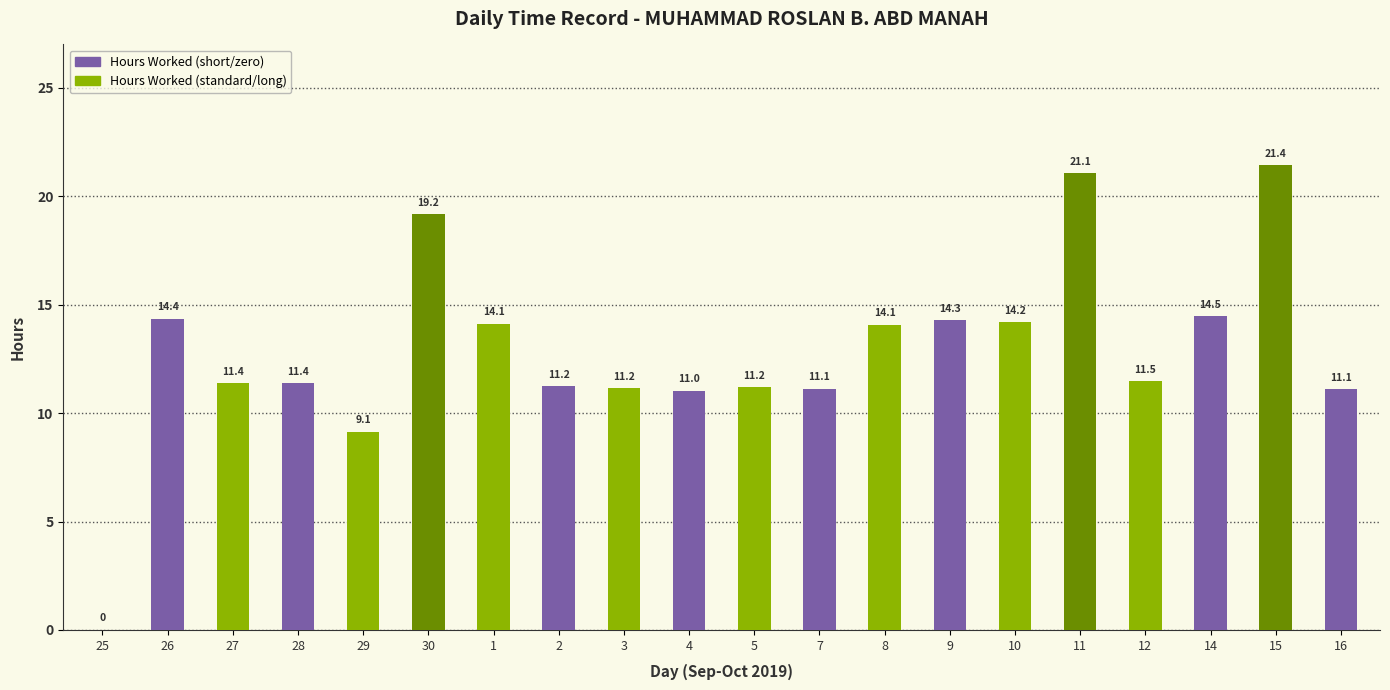

At which label does the data first exceed 11?

26